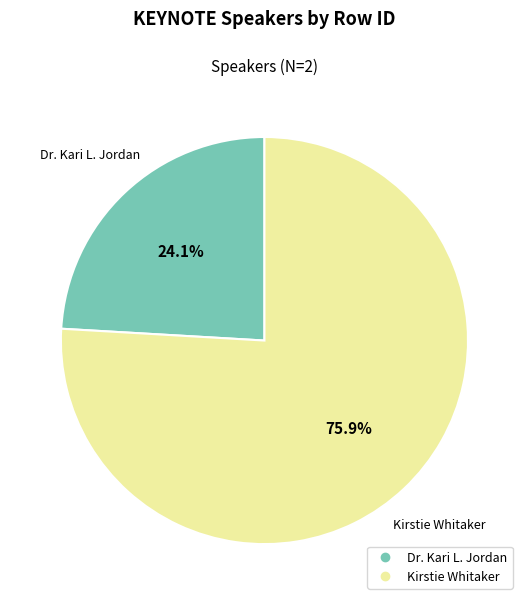

Rank the categories by value from highest to lowest.

Kirstie Whitaker, Dr. Kari L. Jordan